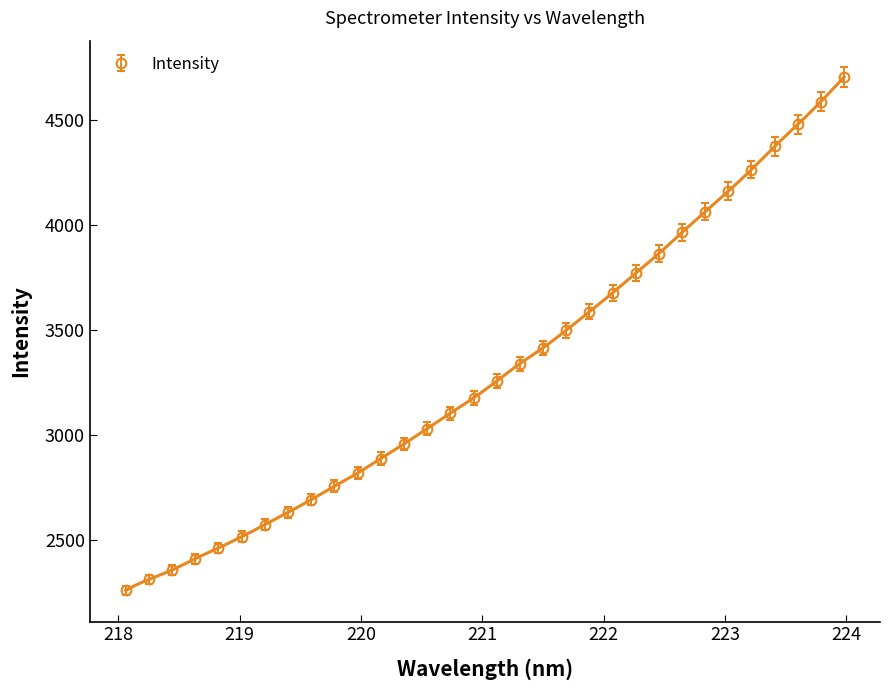

Does the chart have visible grid lines?

No